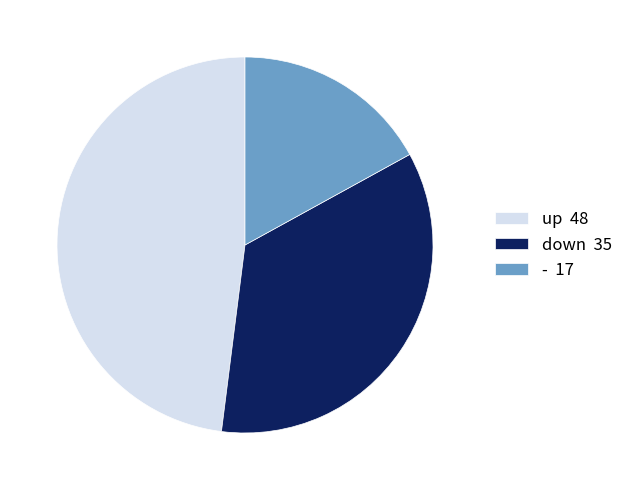

How many slices are in this pie chart?

3